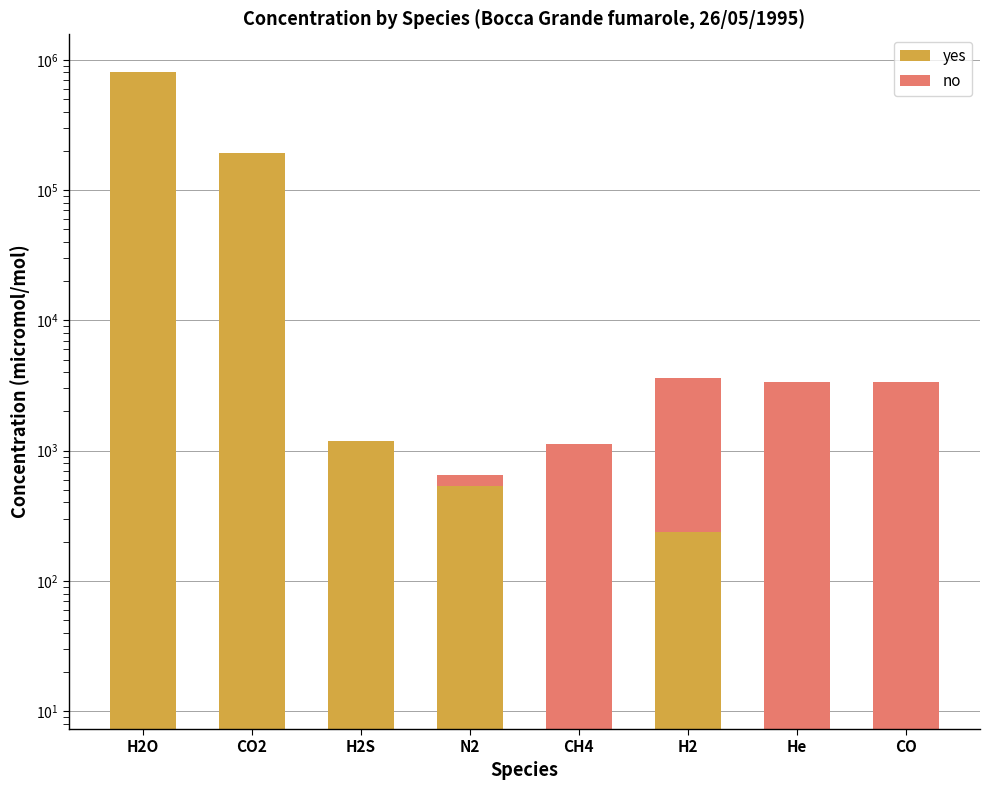

What is the label of the 8th bar from the right?

H2O